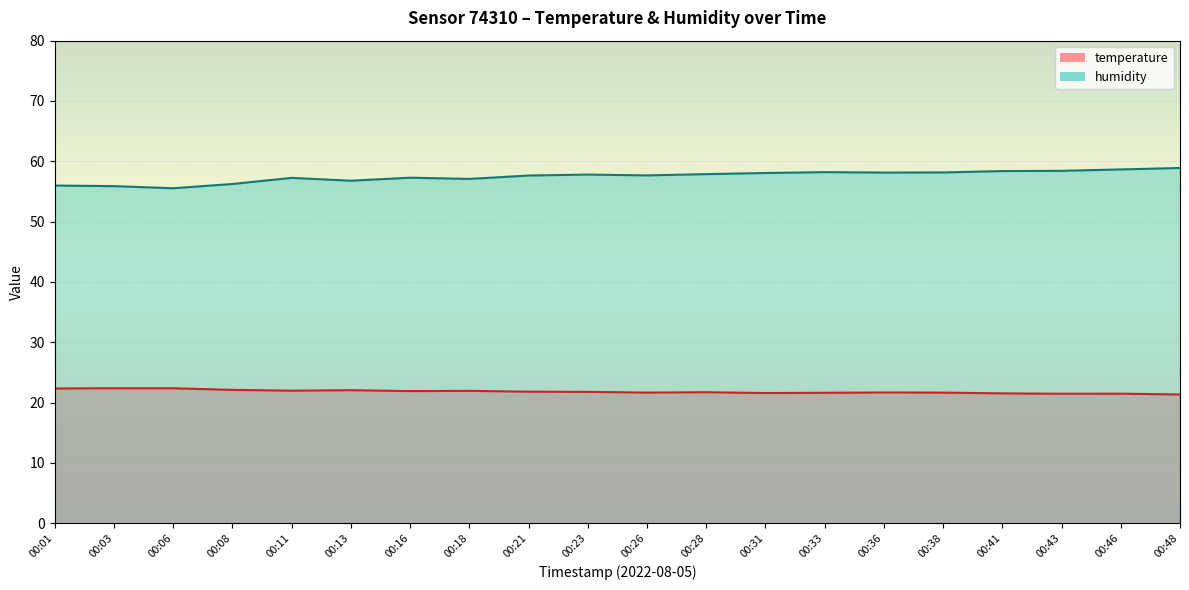

What is the approximate value of temperature at 00:06?

22.4